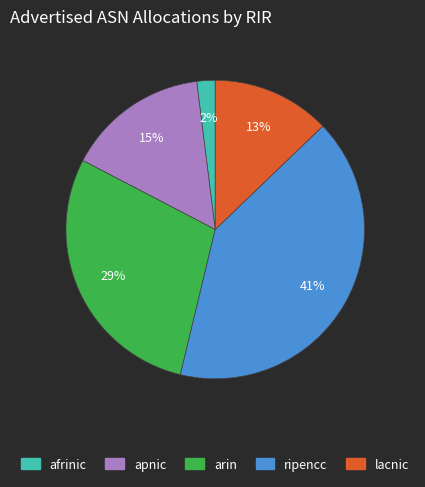

What is the smallest slice in the pie chart?

afrinic